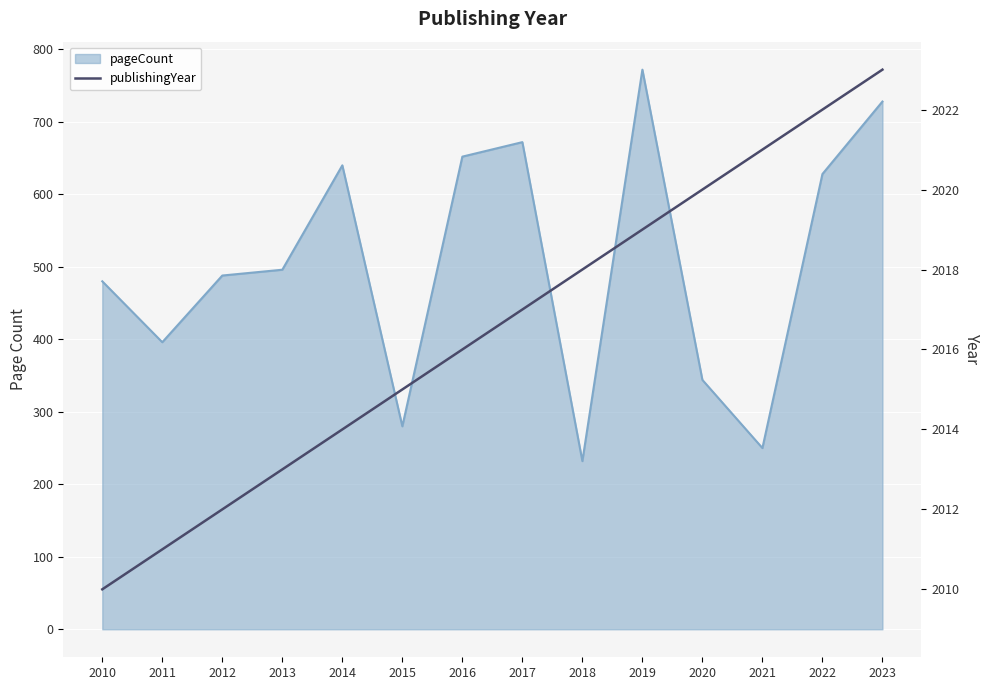

Which label corresponds to the smallest value in the chart?

2010